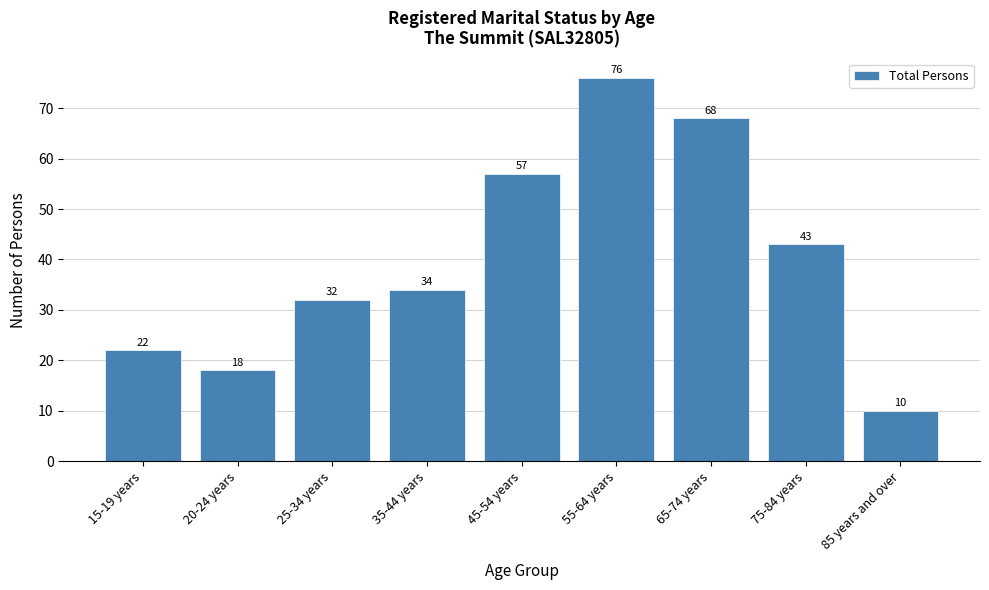

Reading right to left, what are all the values shown in this chart?

85 years and over=10	75-84 years=43	65-74 years=68	55-64 years=76	45-54 years=57	35-44 years=34	25-34 years=32	20-24 years=18	15-19 years=22